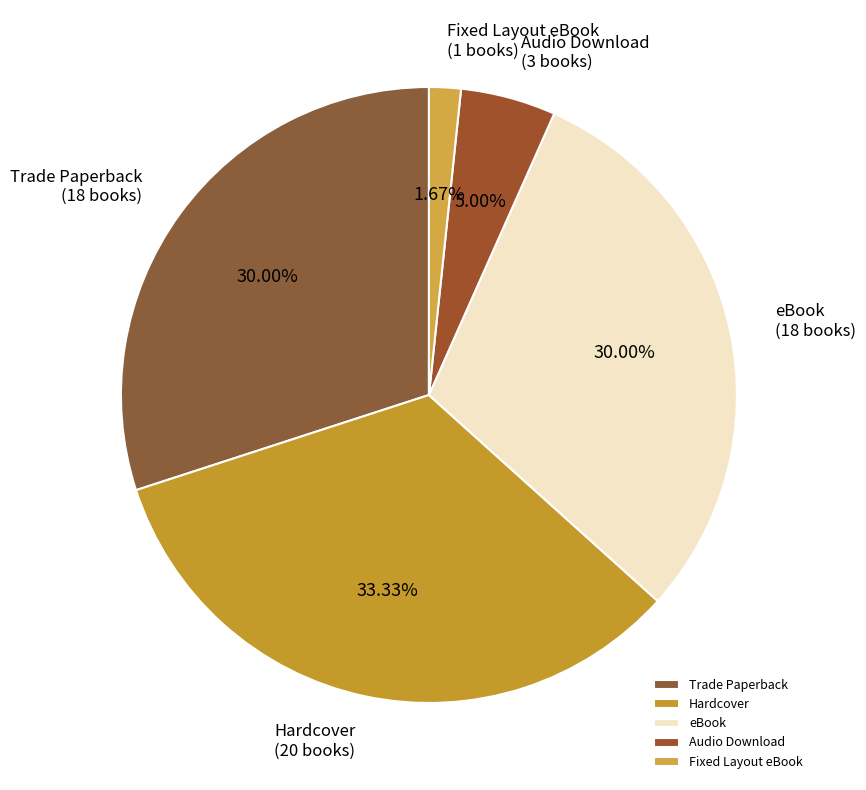

Is it true that Hardcover is 33% of the pie?

True